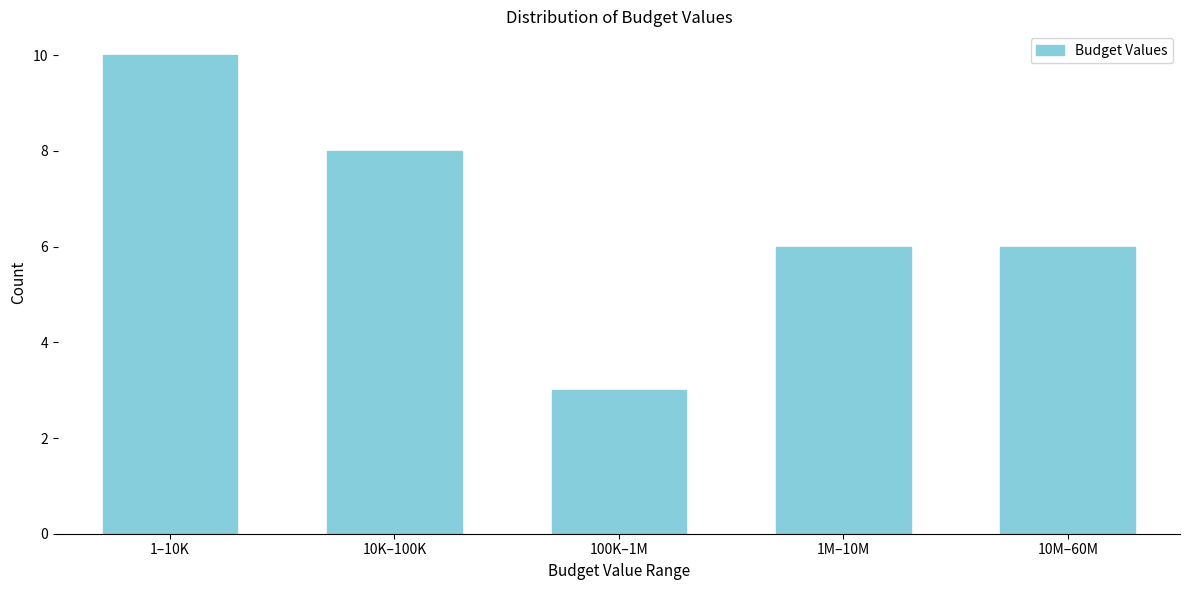

Reading left to right, transcribe all the data shown in this chart.

10	8	3	6	6